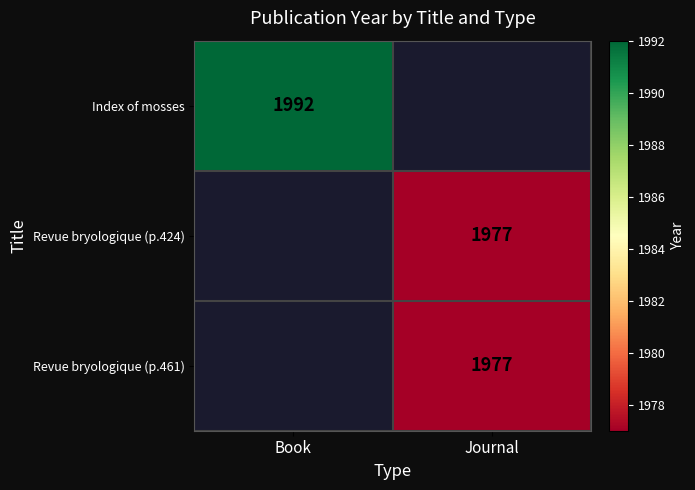

Which category has the highest value across all series?

Book